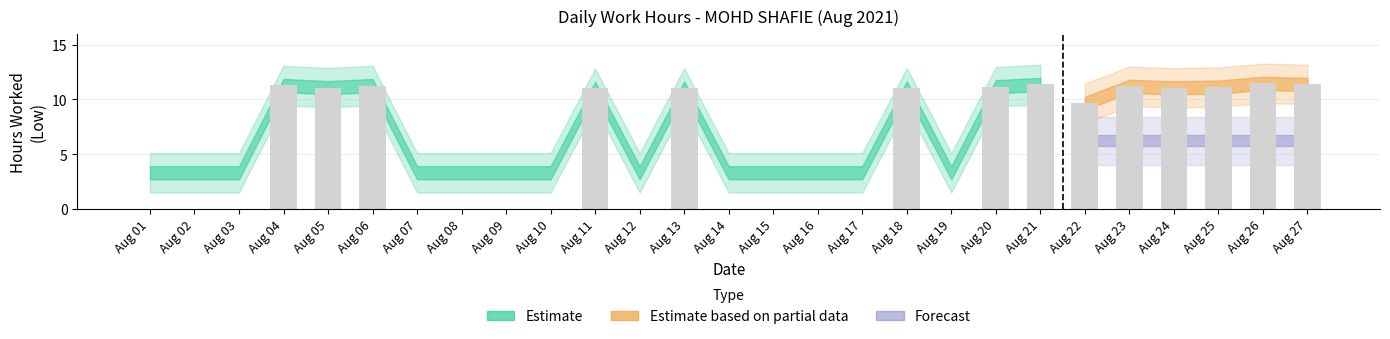

What is the sum of all values?

155.2